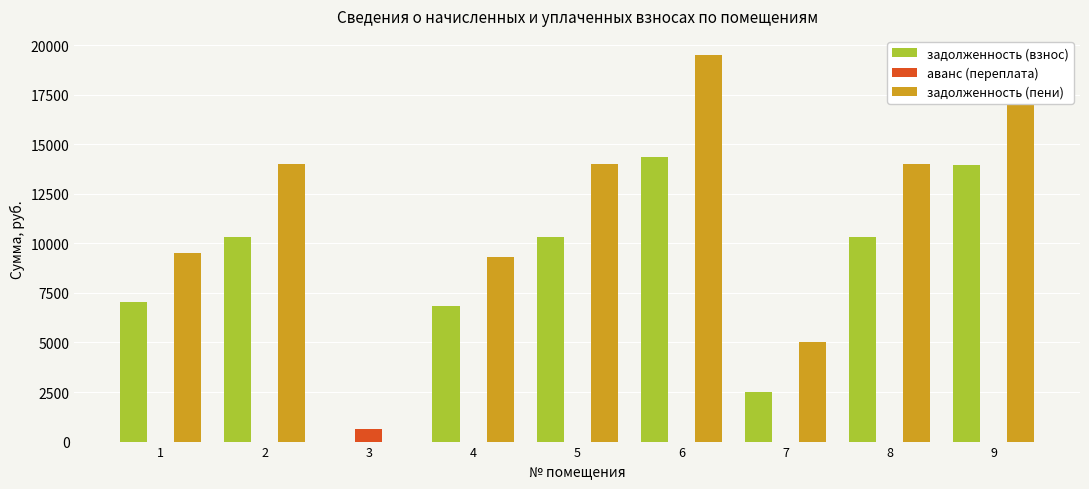

Are the bars horizontal?

No